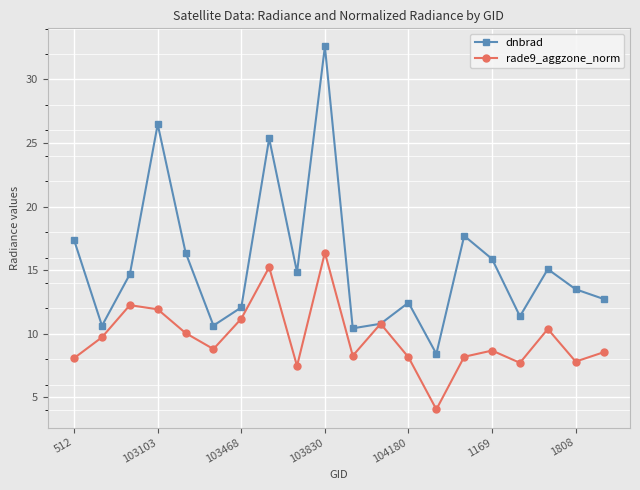

What is the difference between the second highest and minimum values in the rade9_aggzone_norm series?

11.2